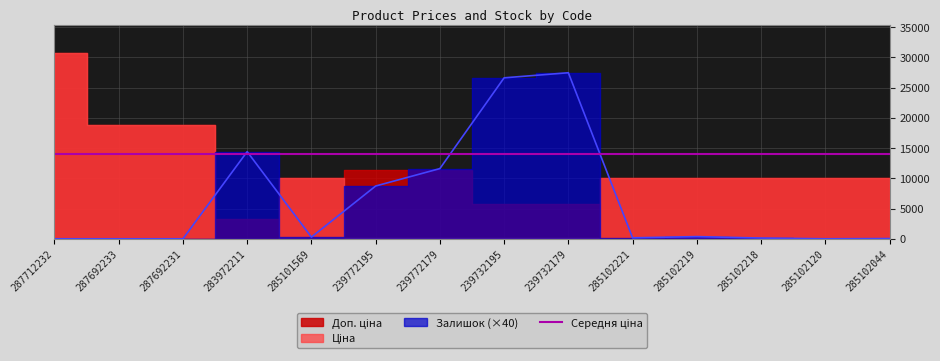

Does the chart have visible grid lines?

Yes